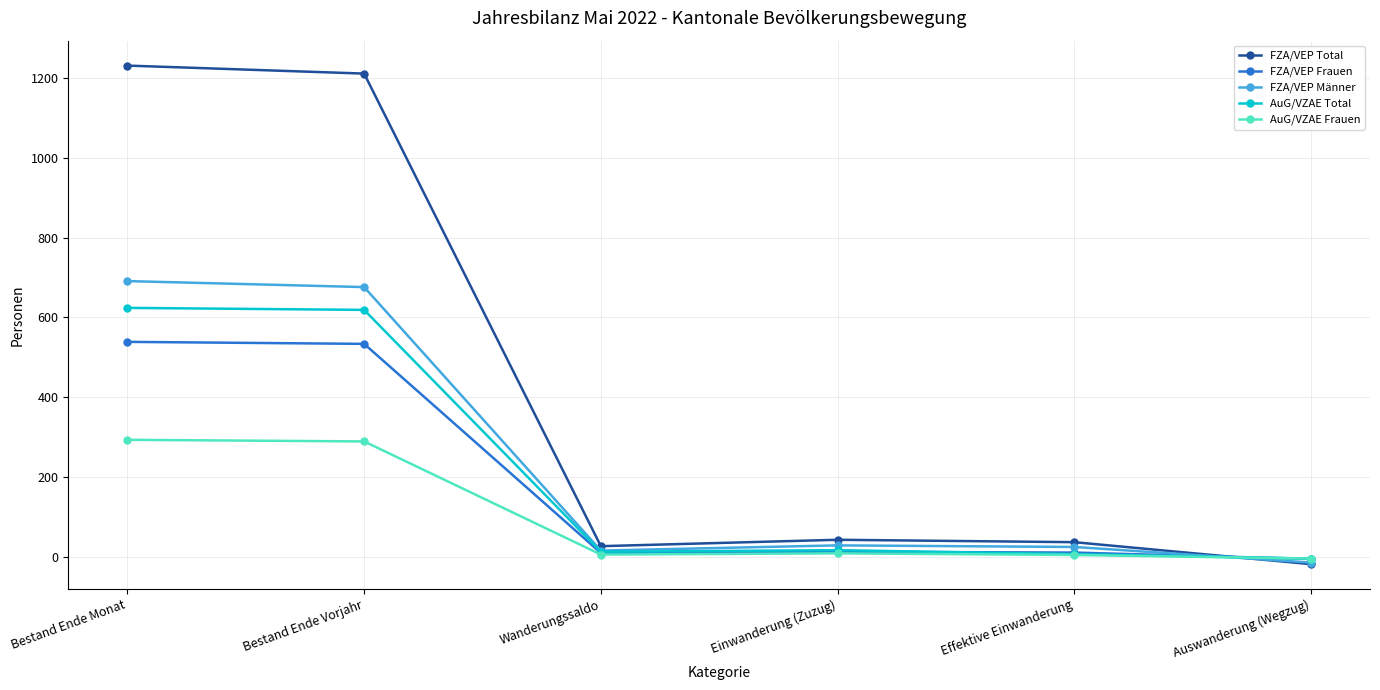

What is the sum of all FZA/VEP Total values?

2533